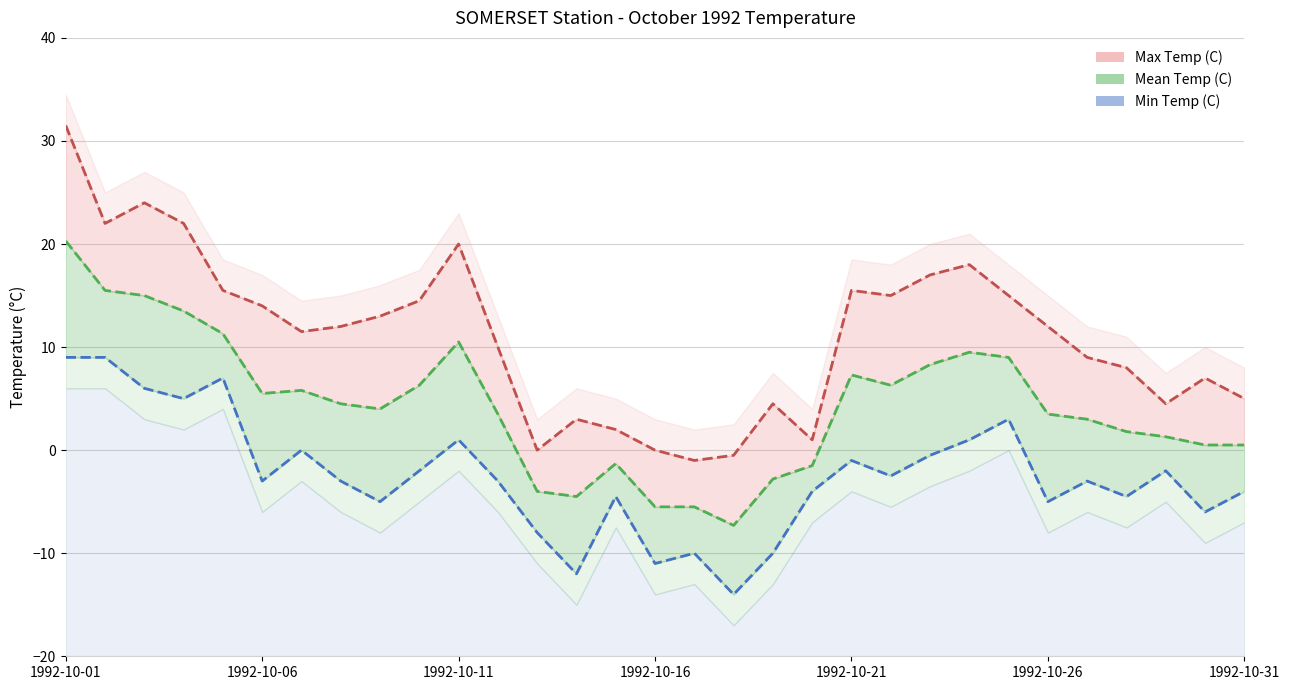

Which series has the largest total across all categories?

Max Temp (C)